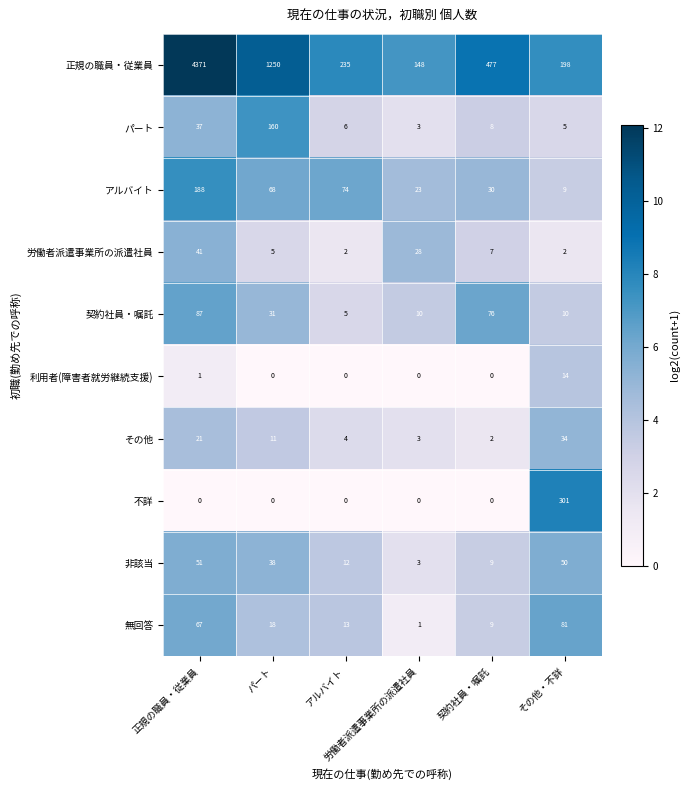

What is the greatest value displayed?

4371